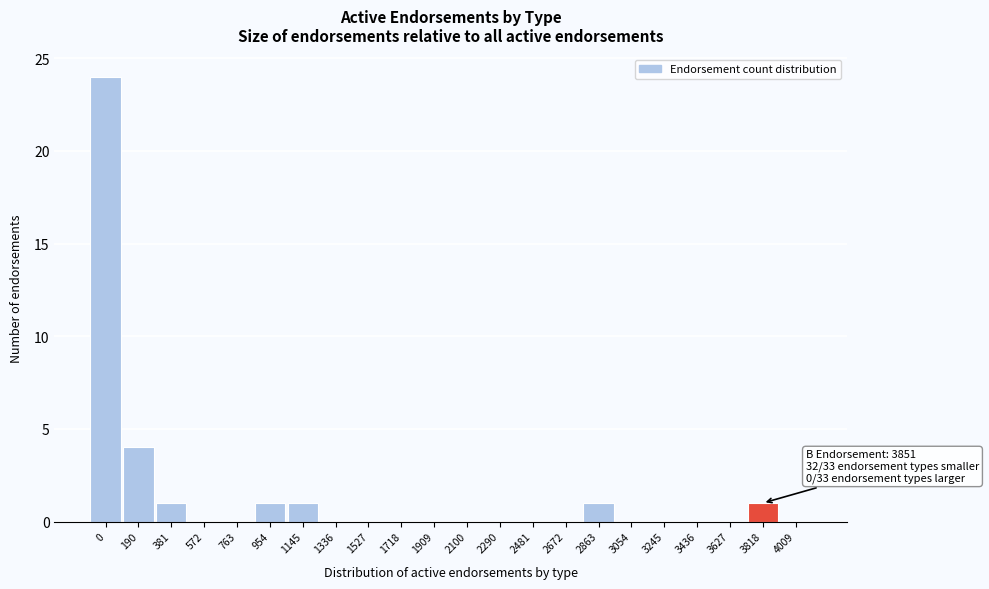

Reading right to left, what are all the values shown in this chart?

4009=0	3818=1	3627=0	3436=0	3245=0	3054=0	2863=1	2672=0	2481=0	2290=0	2100=0	1909=0	1718=0	1527=0	1336=0	1145=1	954=1	763=0	572=0	381=1	190=4	0=24